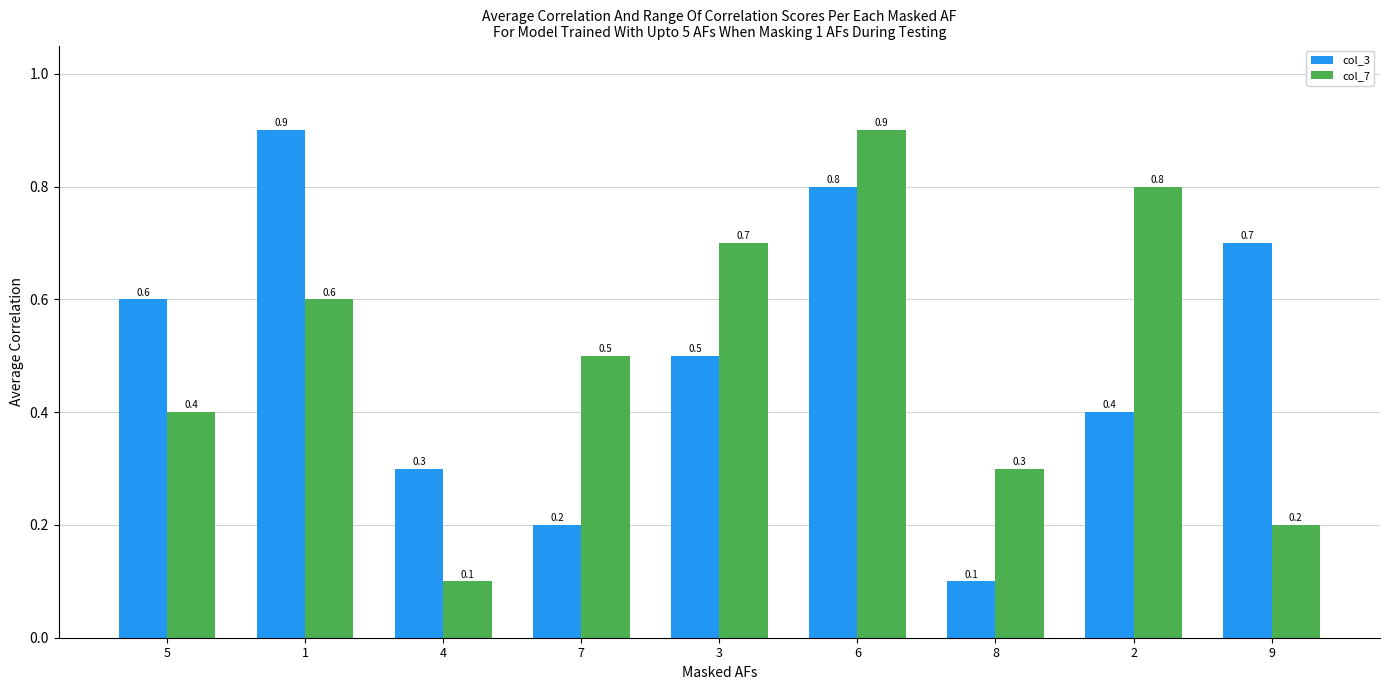

At how many categories does at least one series exceed 0?

9